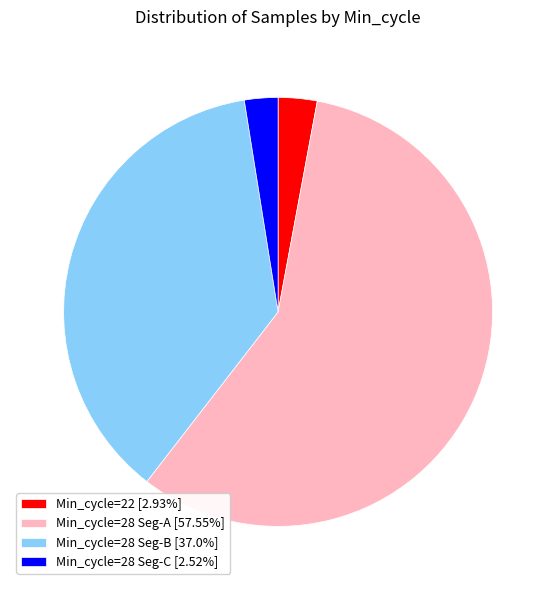

Does Min_cycle=28 Seg-A [57.55%] represent more than half of the total?

Yes